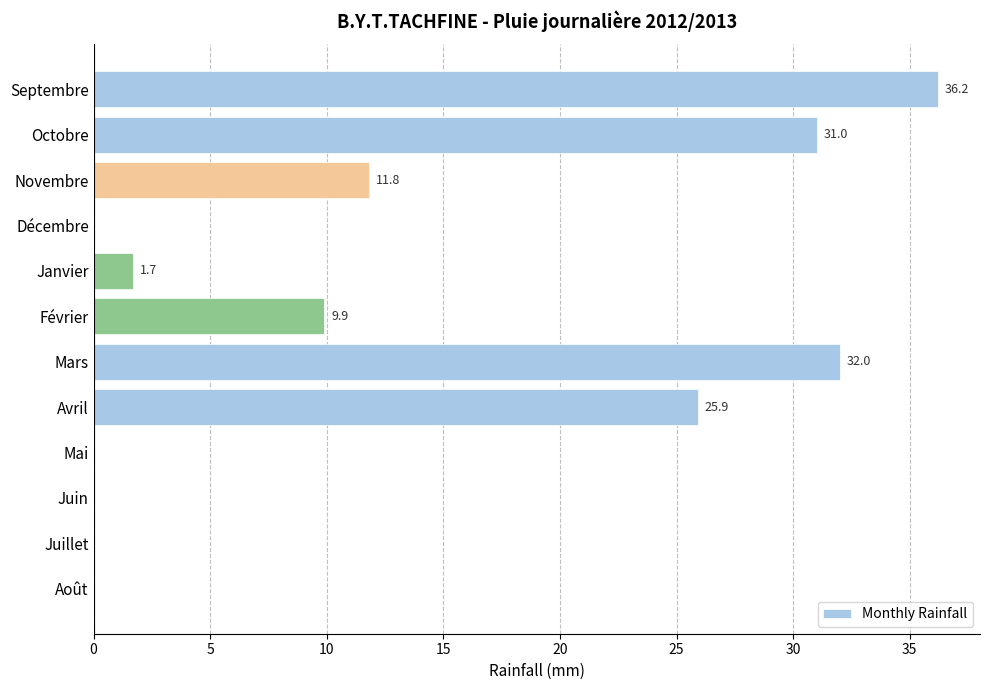

What is the sum of the values at Août and Février?

9.9